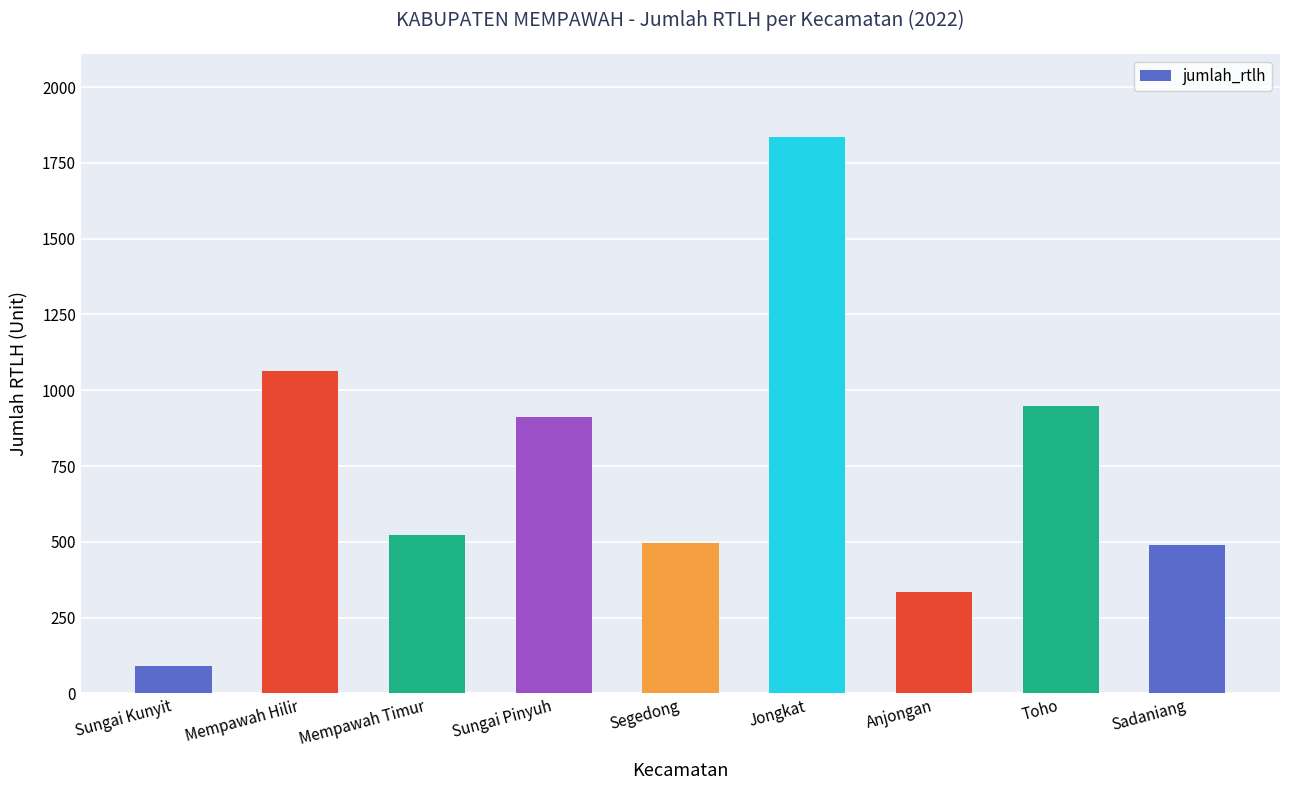

What is the label of the 9th bar from the right?

Sungai Kunyit